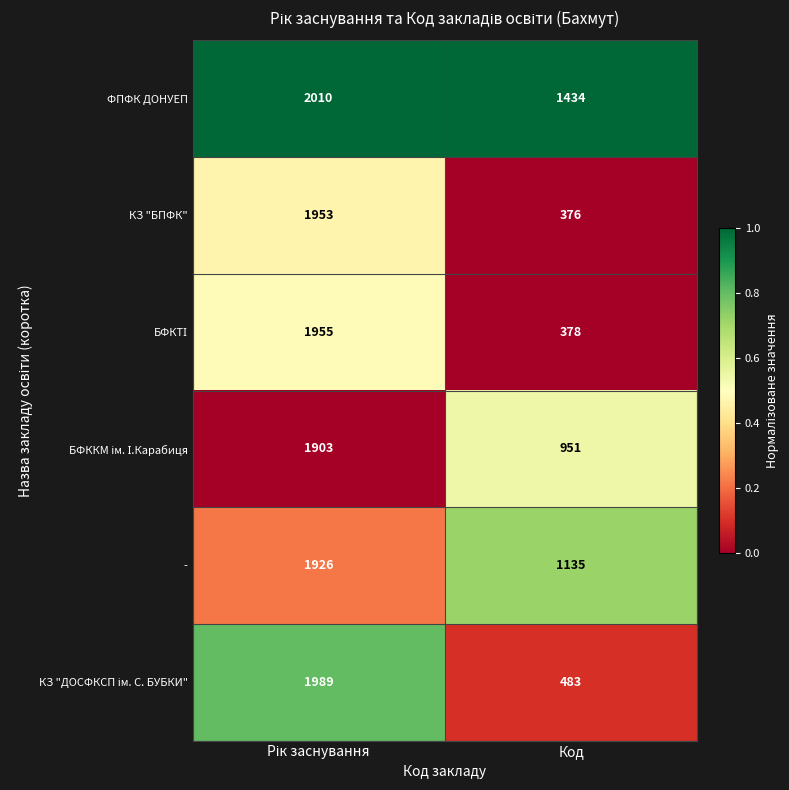

How many categories are shown in the chart?

2